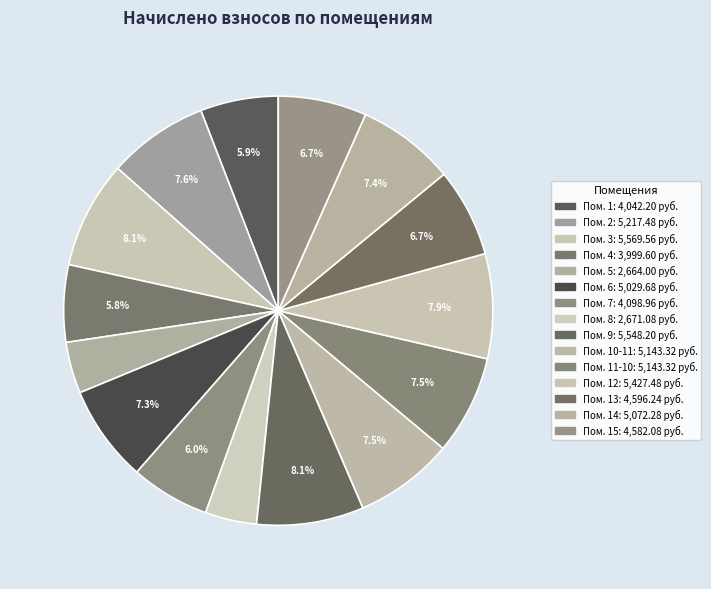

How many segments does this pie chart have?

15